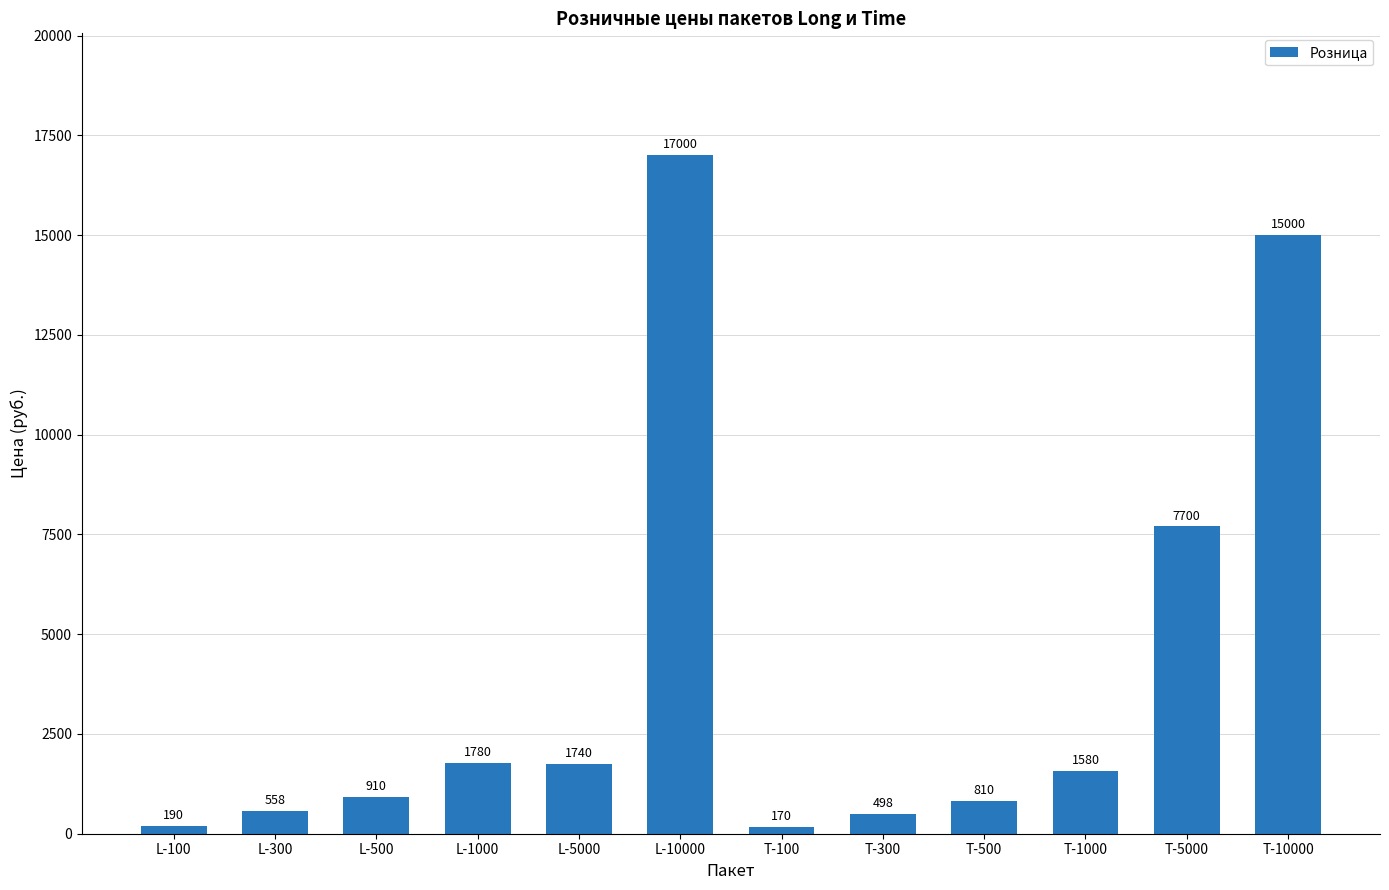

Rank the categories by value from highest to lowest.

L-10000, T-10000, T-5000, L-1000, L-5000, T-1000, L-500, T-500, L-300, T-300, L-100, T-100